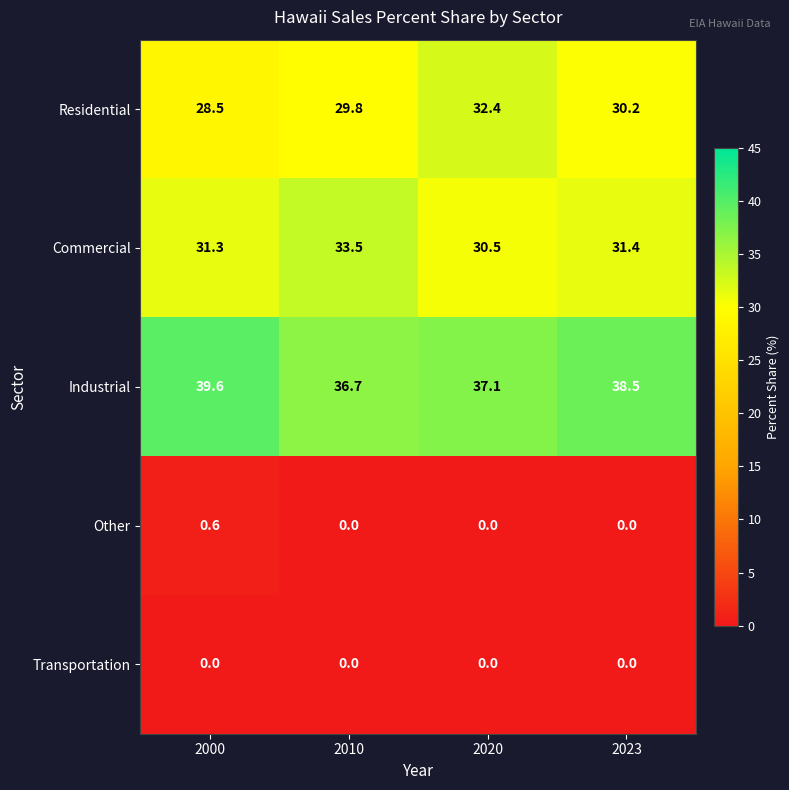

List the series in order of their peak value, highest first.

Industrial, Commercial, Residential, Other, Transportation